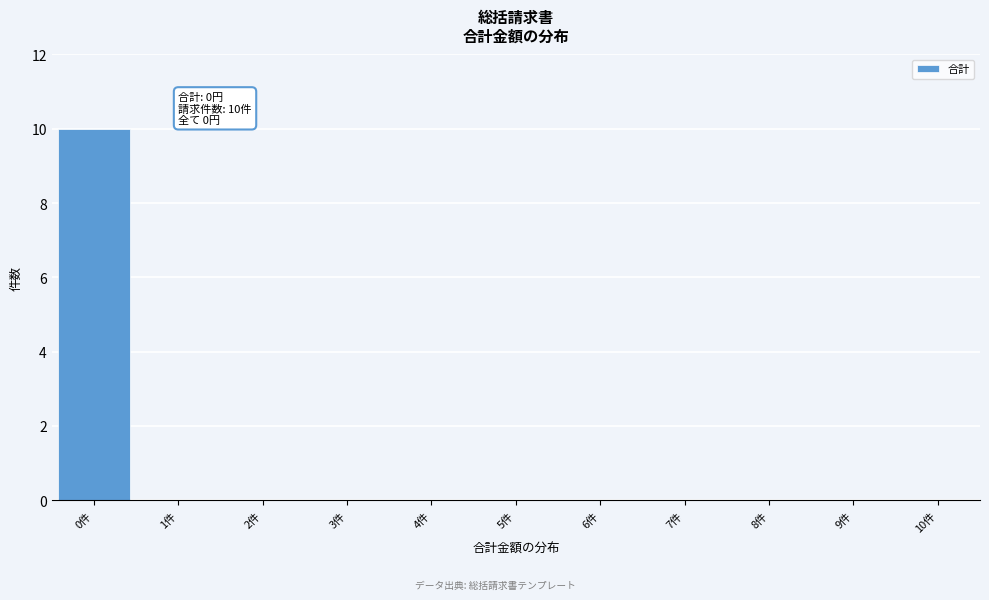

Reading left to right, extract all data points from this chart.

0件=10	1件=0	2件=0	3件=0	4件=0	5件=0	6件=0	7件=0	8件=0	9件=0	10件=0